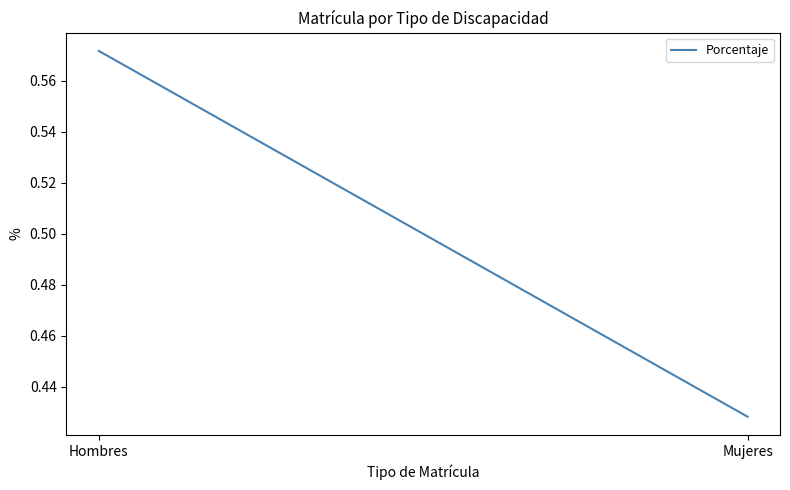

Count the values in the range 0 to 1.

2